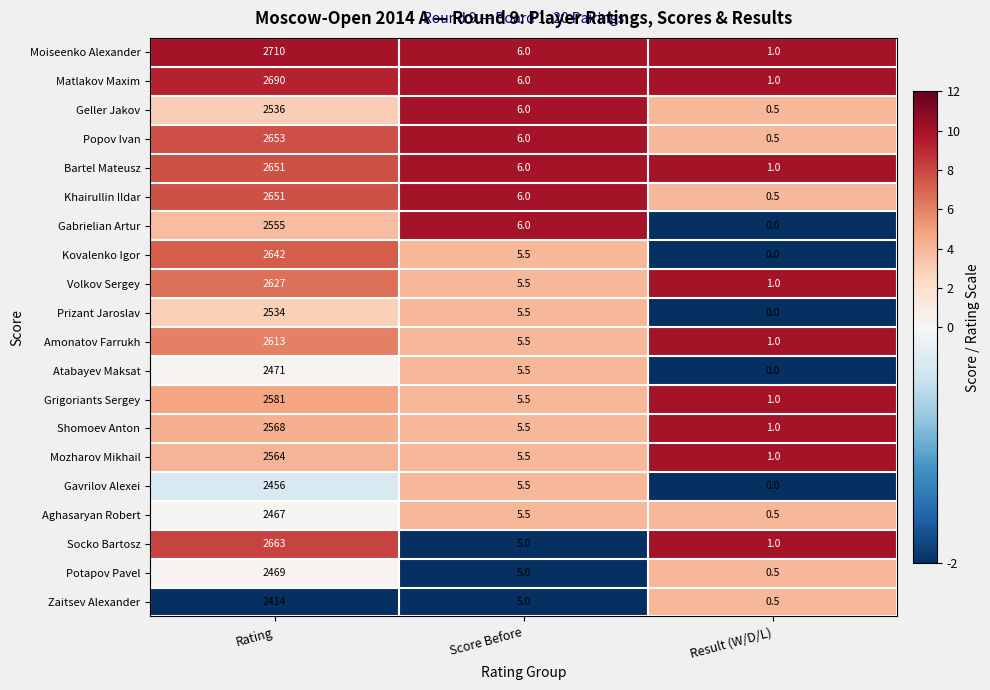

Which series has the largest range (max minus min)?

Moiseenko Alexander